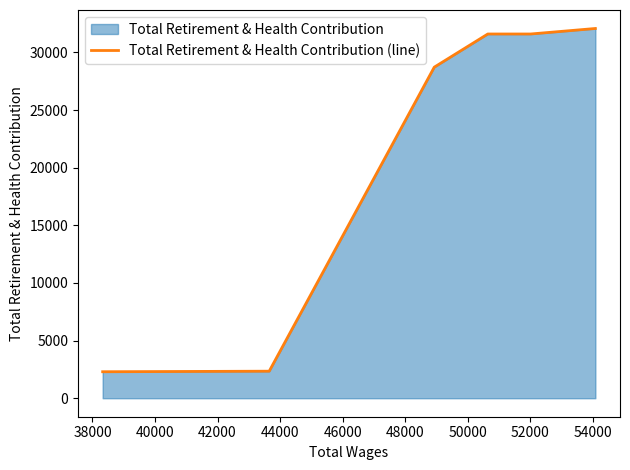

How many data points are above 31598?

1